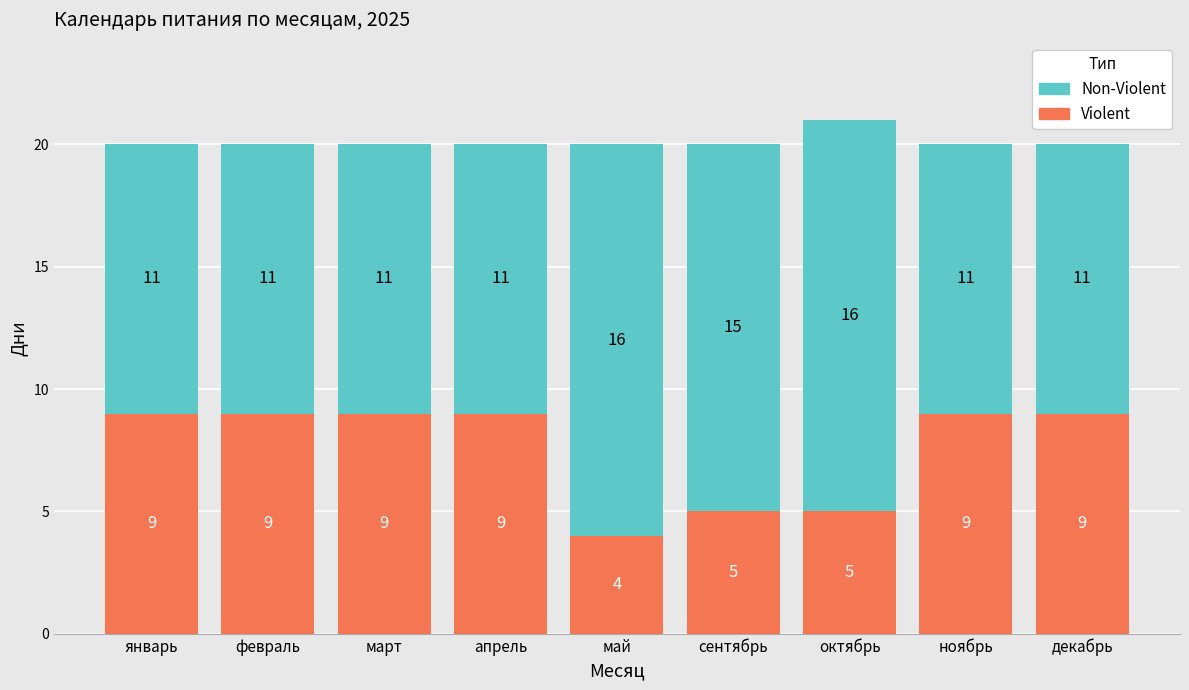

How many Violent values are between 5 and 9?

8